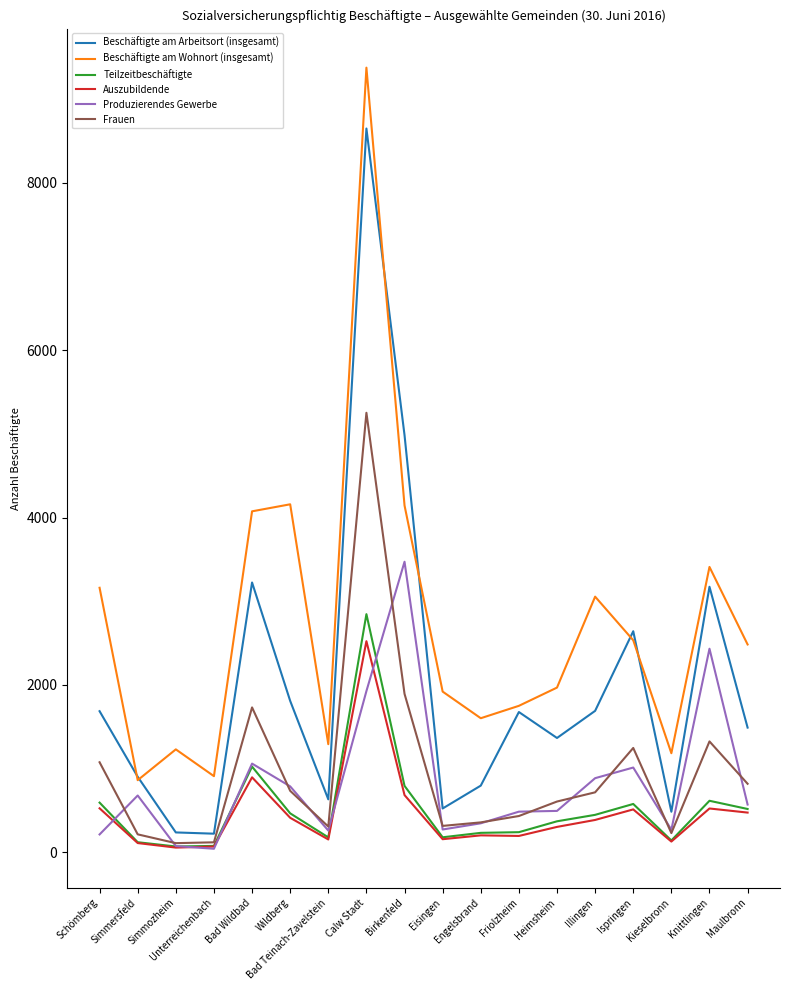

What is the difference between the highest and lowest values at Schömberg?

2946